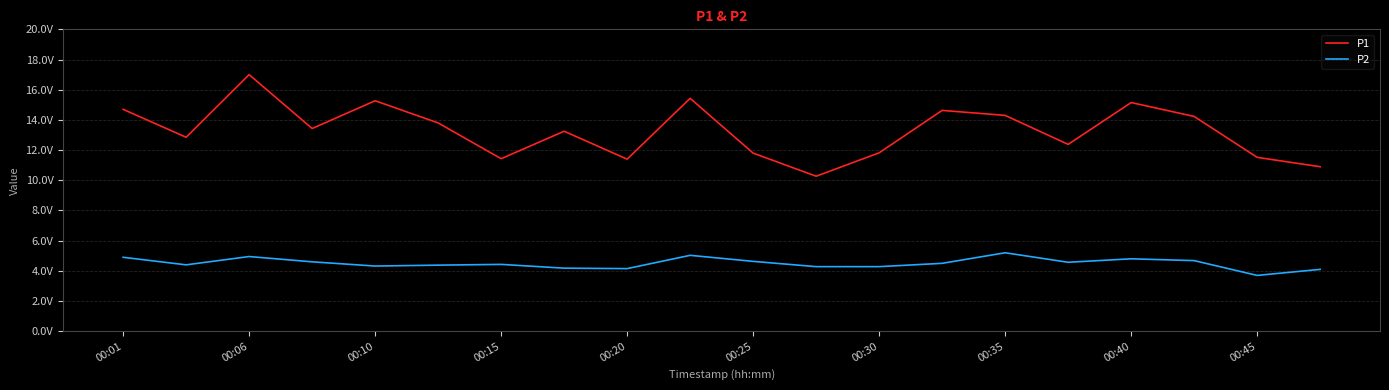

What are all the series names shown in the legend?

P1, P2